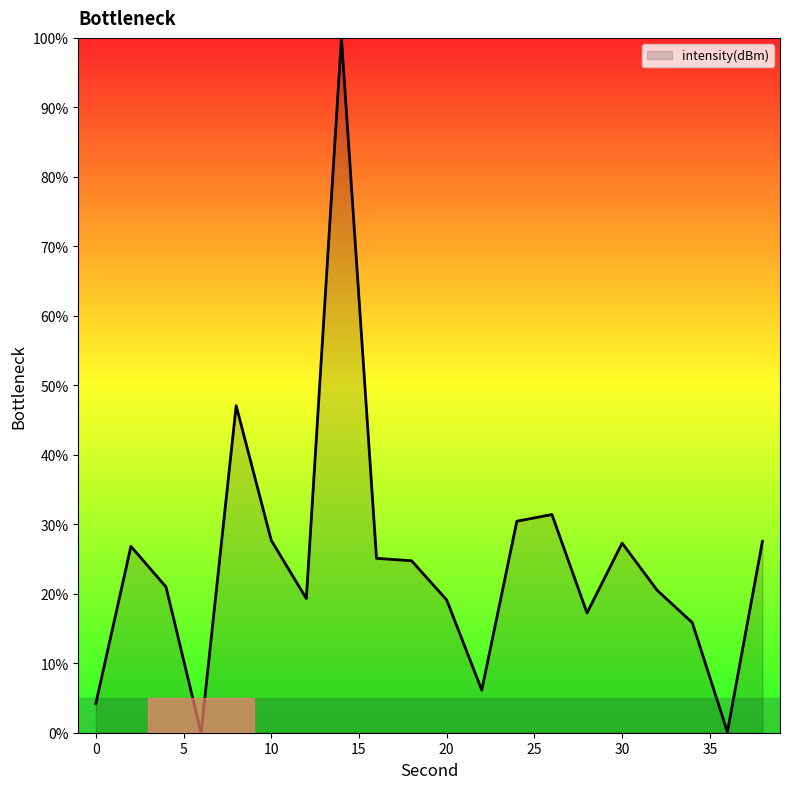

What is the difference between the maximum and minimum values?

100.0